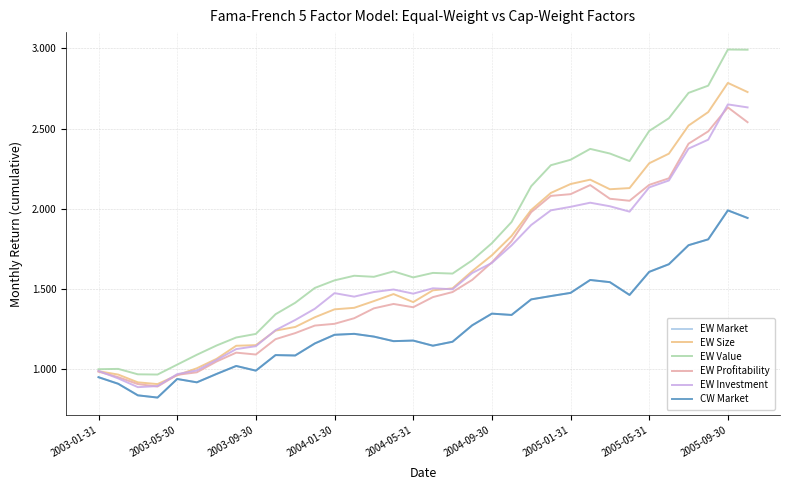

Is this an area chart (filled region under the line)?

No